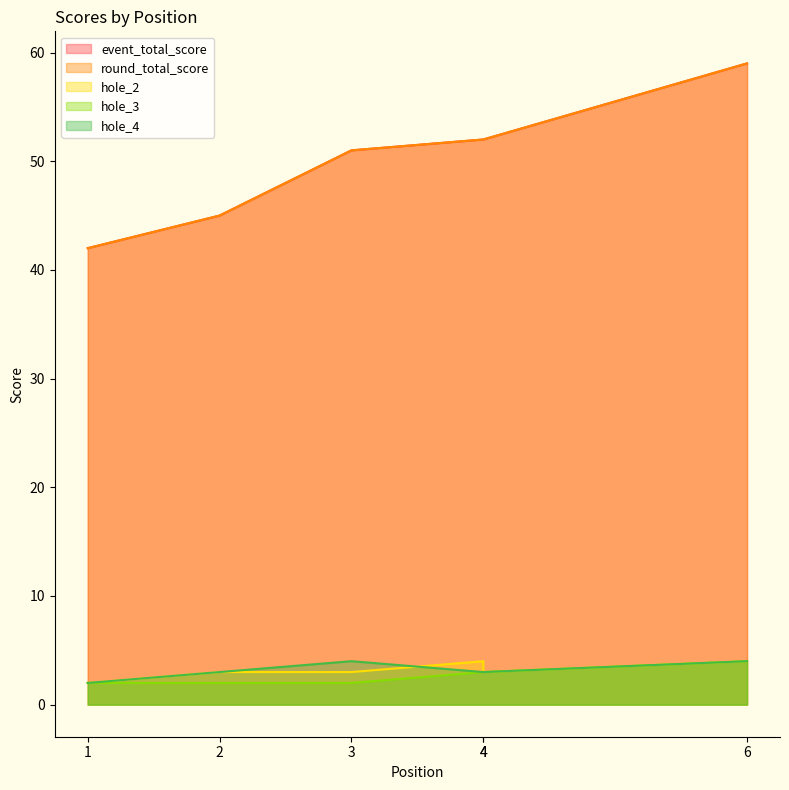

How many lines are shown in the chart?

5